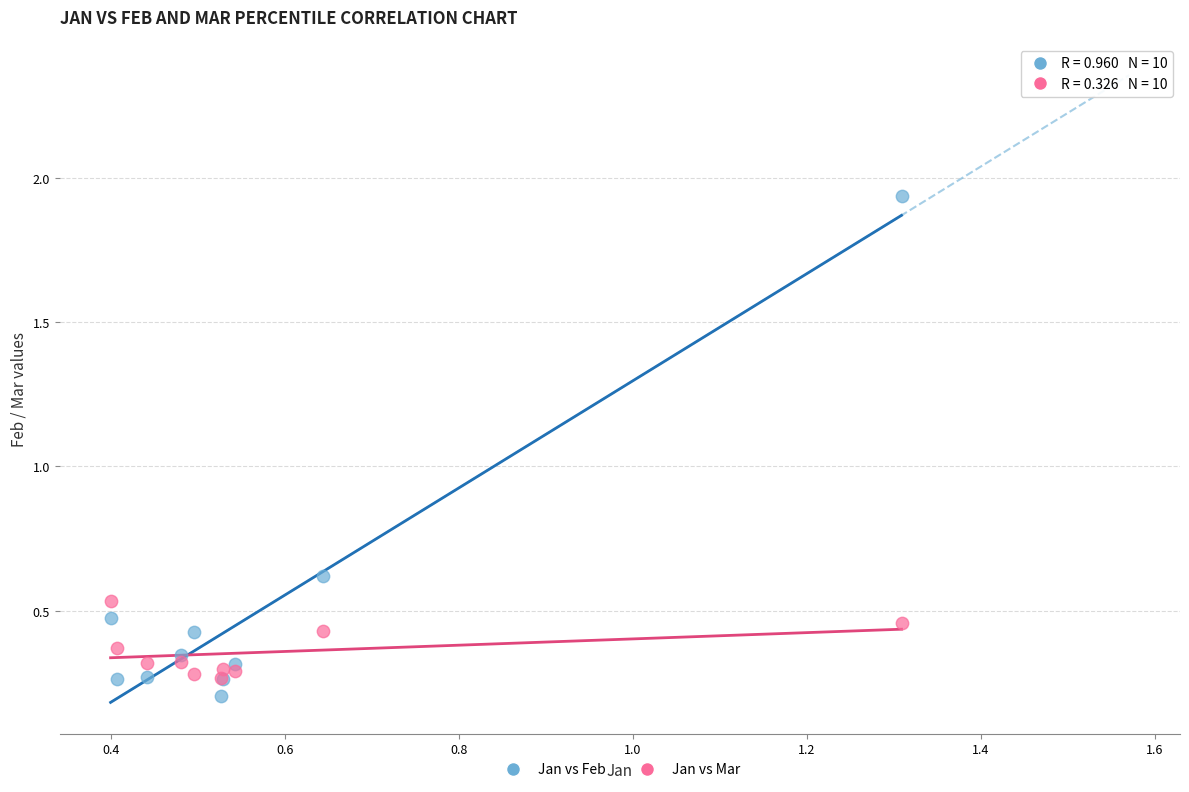

Across all series, what Y value is closest to 1?

0.6